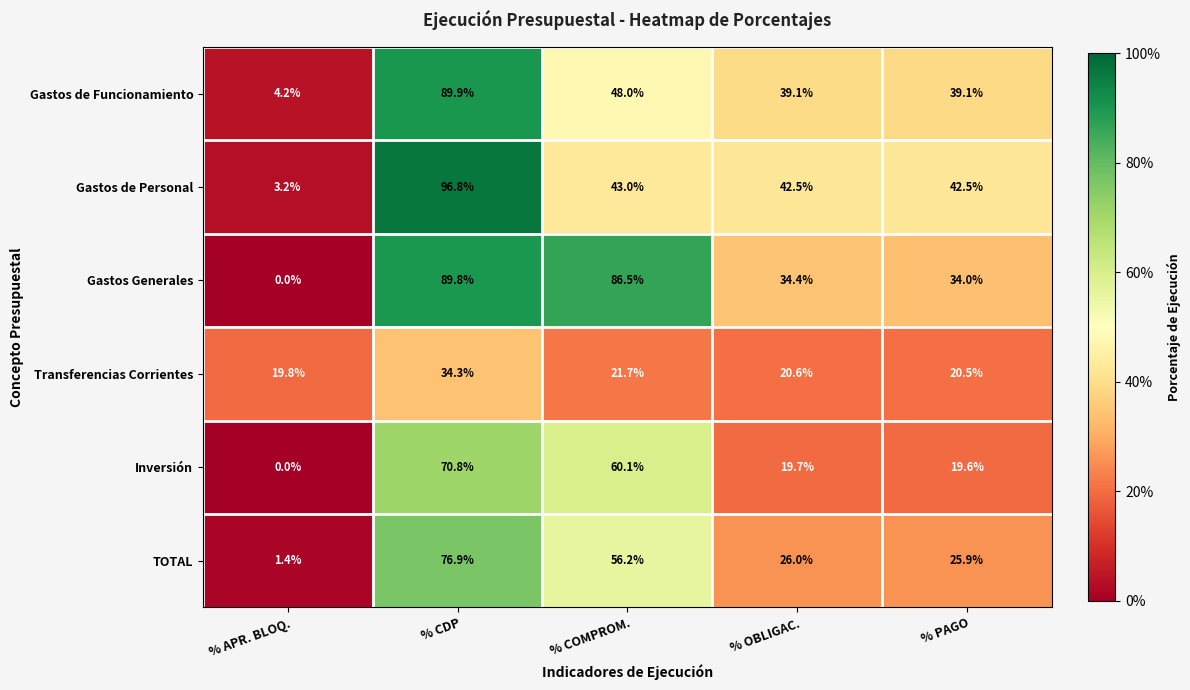

The value of TOTAL at % COMPROM. is 39.3. True or false?

False